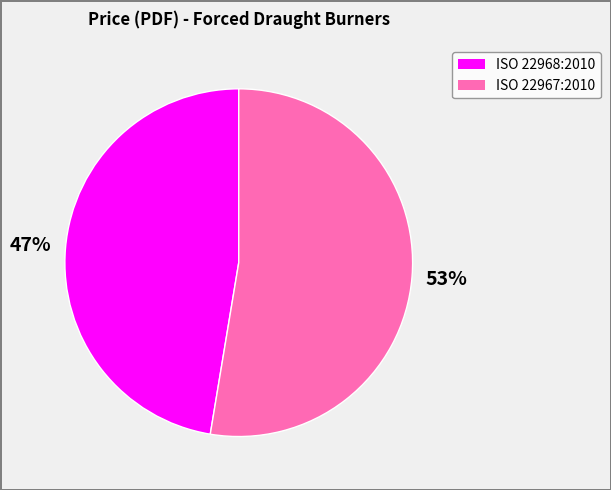

Which has a higher value, ISO 22967:2010 or ISO 22968:2010?

ISO 22967:2010